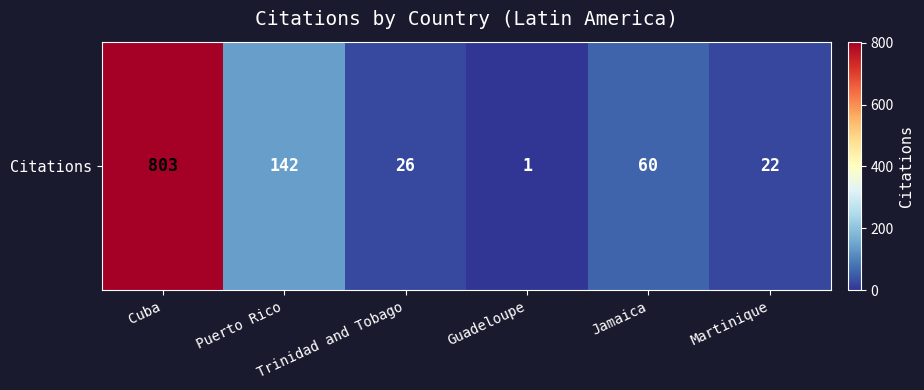

What is the change in value from Puerto Rico to Jamaica?

-82